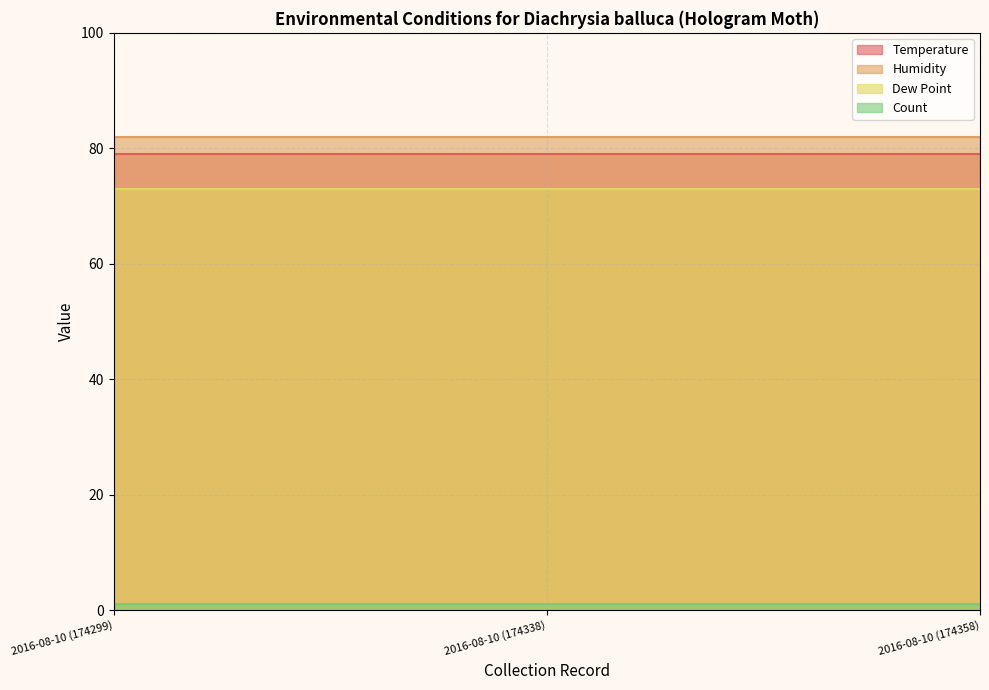

Is it true that Dew Point equals 73 at 2016-08-10 (174358)?

True